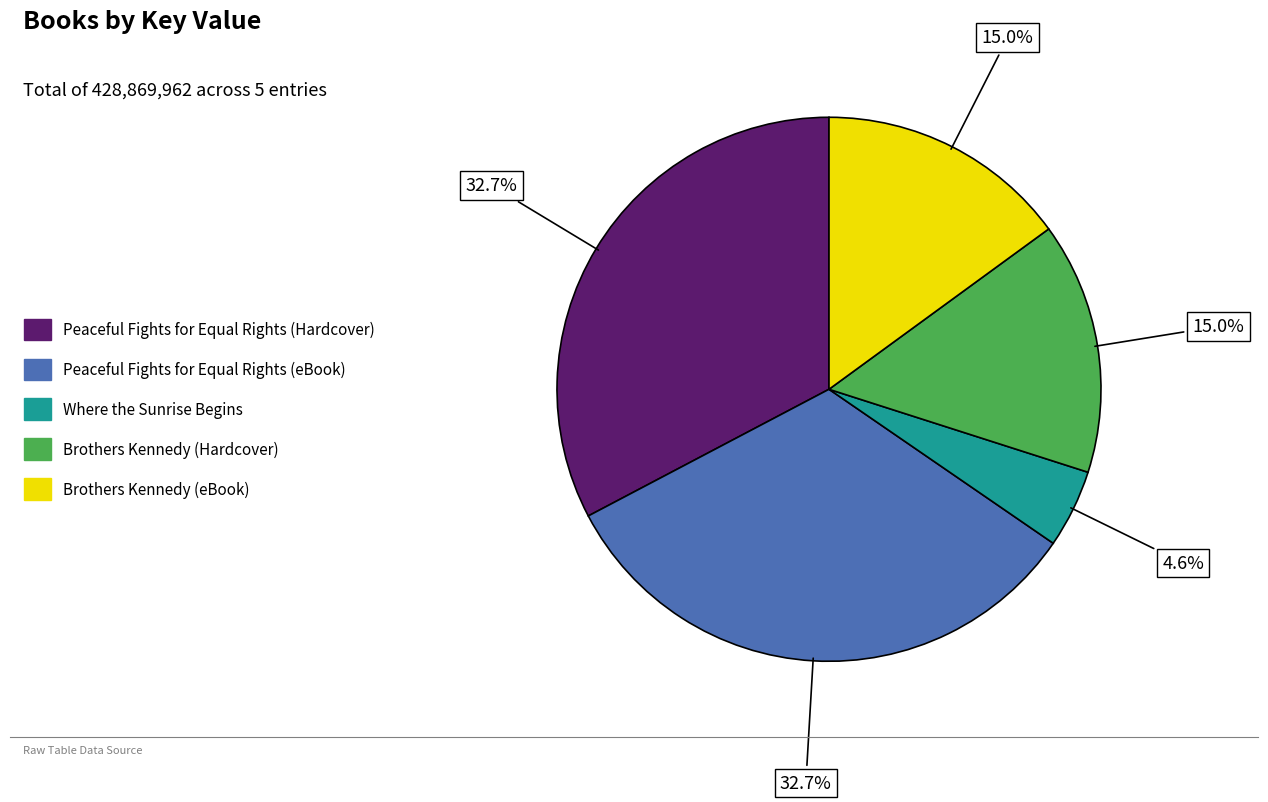

To the nearest percent, what is the difference between the Brothers Kennedy (eBook) and Where the Sunrise Begins slice percentages?

10%